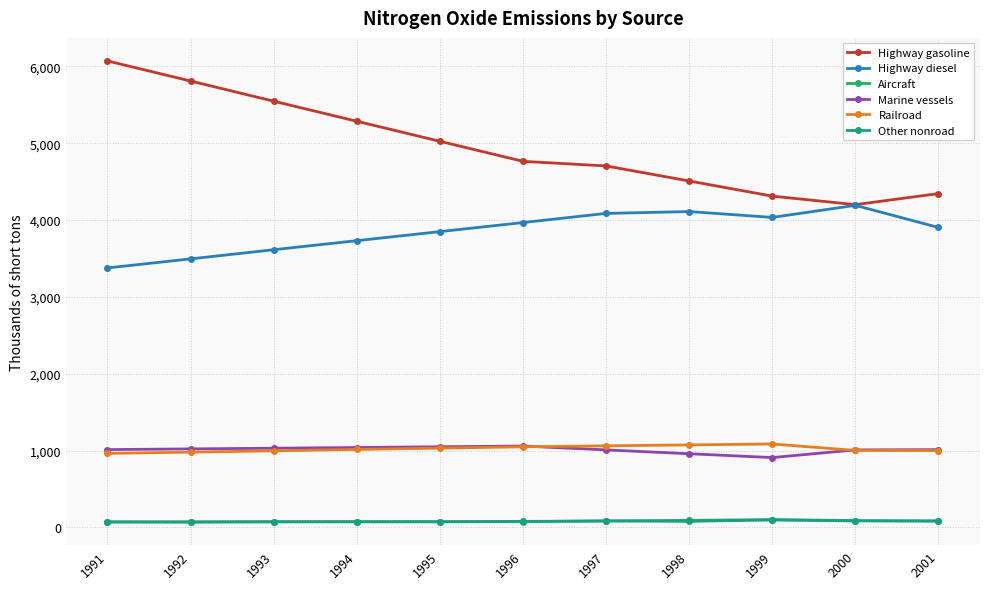

True or false: Marine vessels and Highway gasoline cross at least once.

False